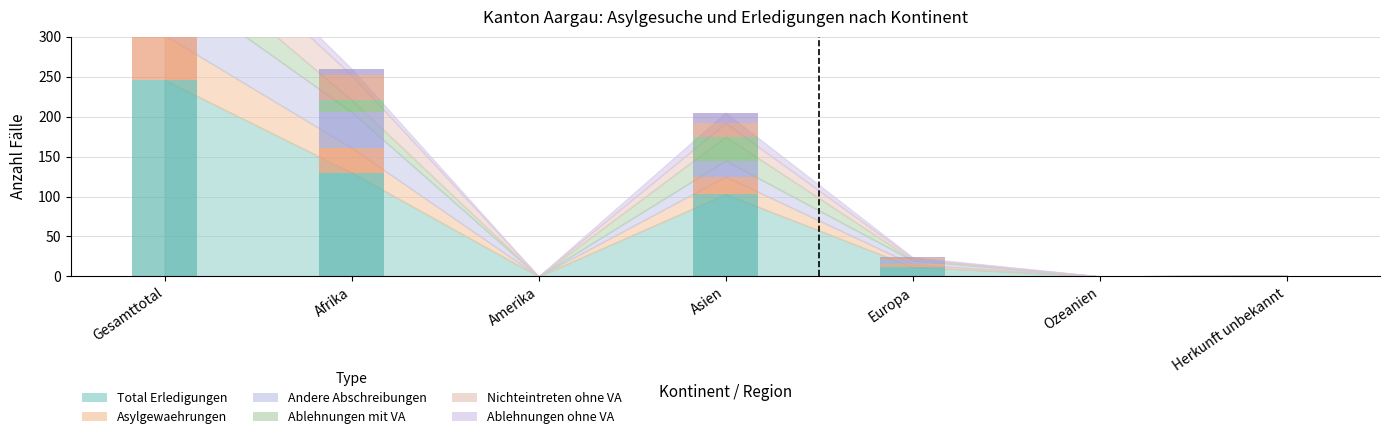

What is the difference between the second highest and minimum values in the Asylgewaehrungen series?

31